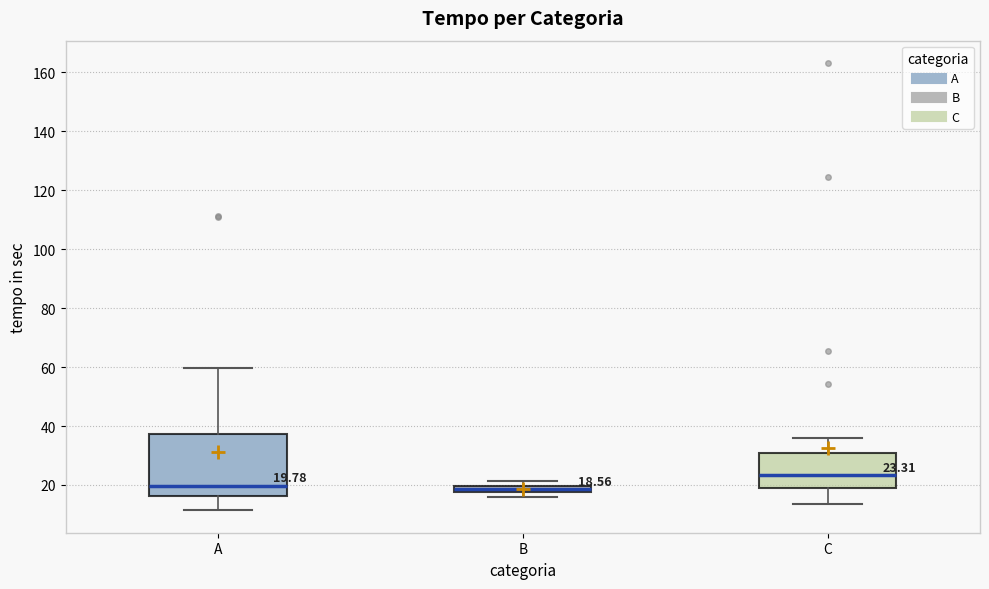

Which box's median line is the highest?

C